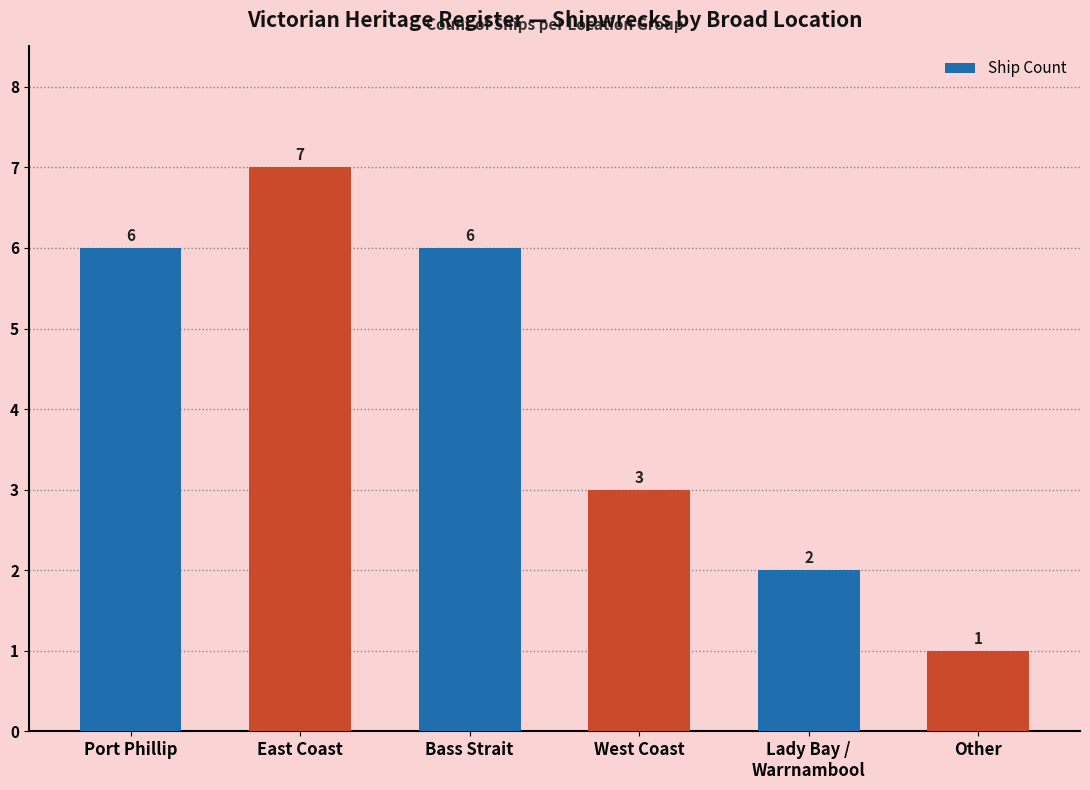

Is it true that the value at Port Phillip is 9?

False